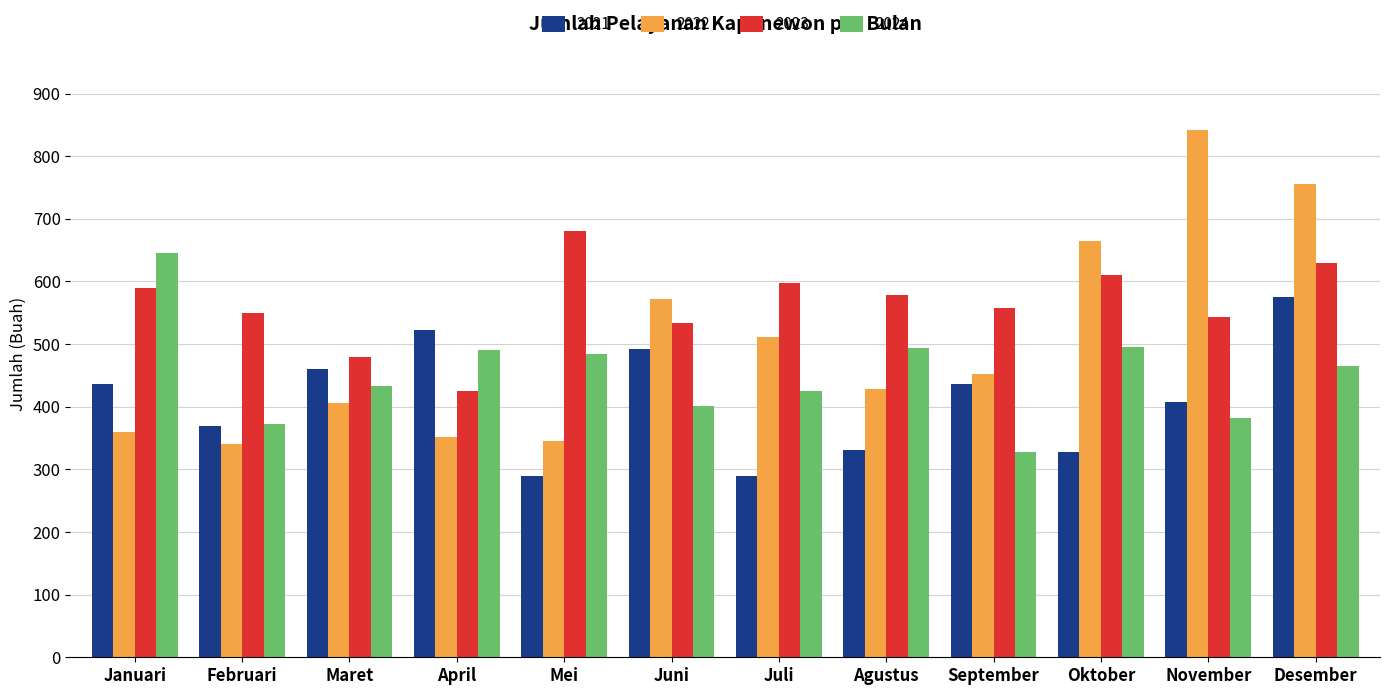

What is the approximate value of 2023 at November, to the nearest 10?

540